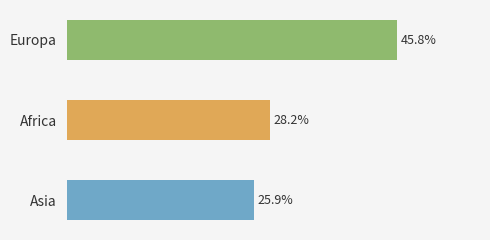

What is the label of the 3rd bar from the top?

Asia